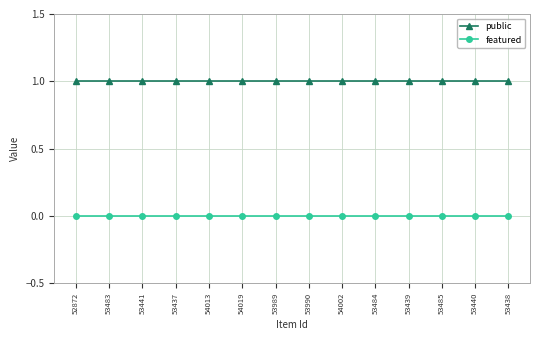

What position from the left is 53439?

11